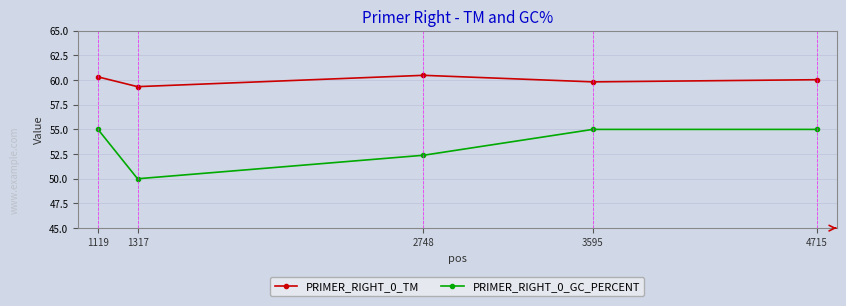

List the series in order of their peak value, highest first.

PRIMER_RIGHT_0_TM, PRIMER_RIGHT_0_GC_PERCENT